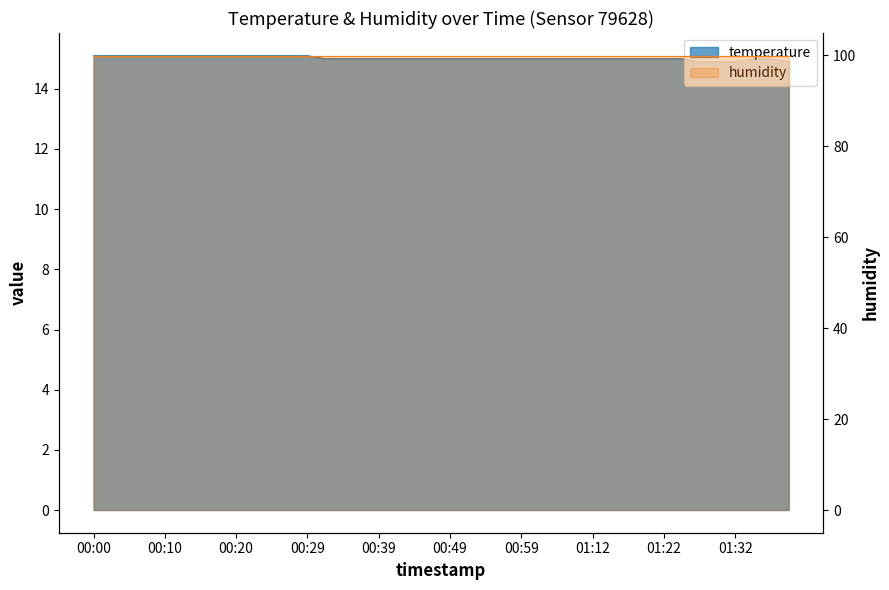

What is the sum of the values at 01:17 and 00:22?

30.1